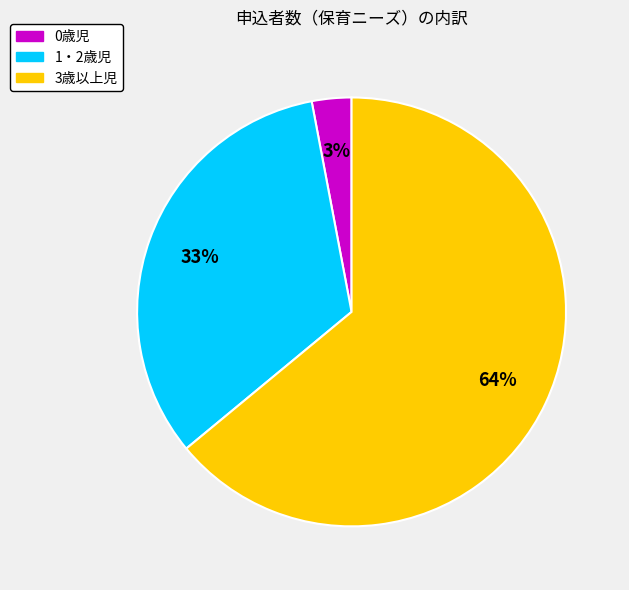

True or false: 3歳以上児 accounts for 64% of the total.

True